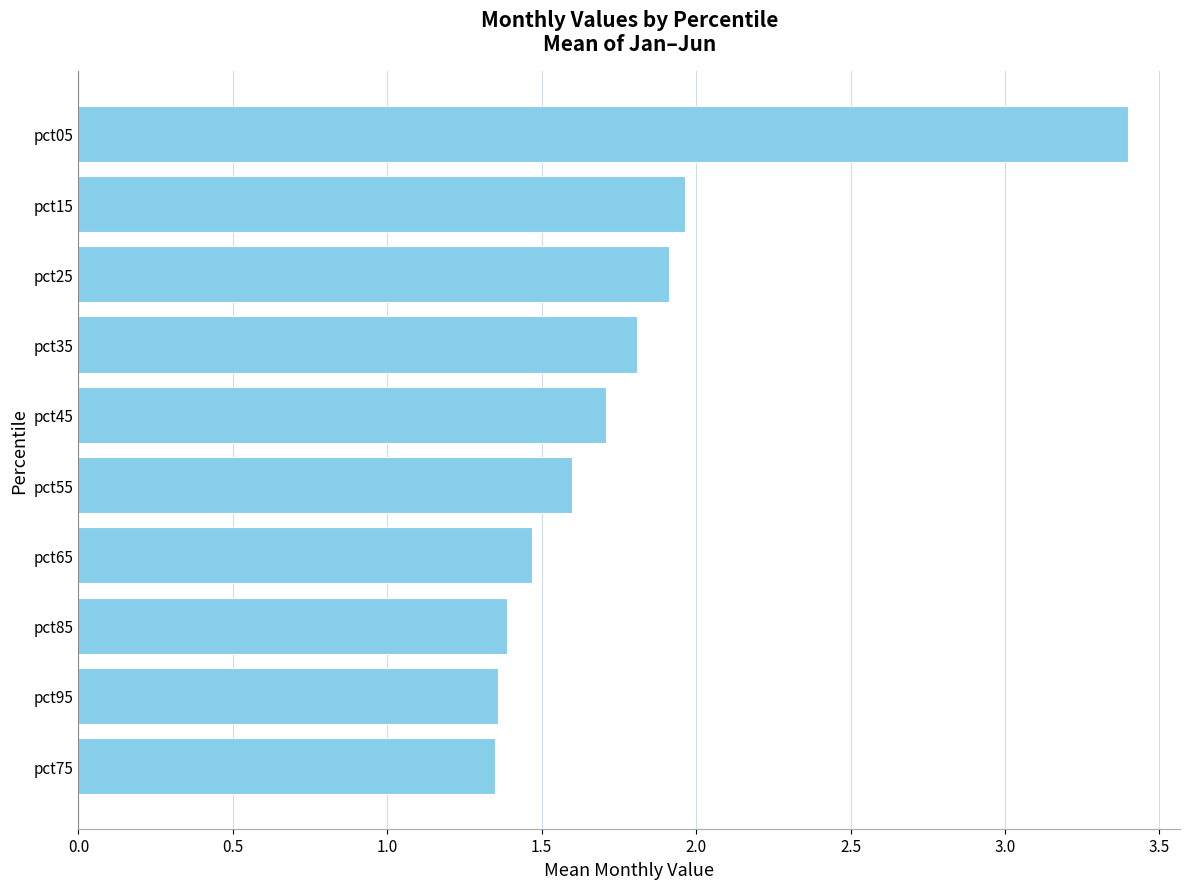

Does the chart contain any negative values?

No